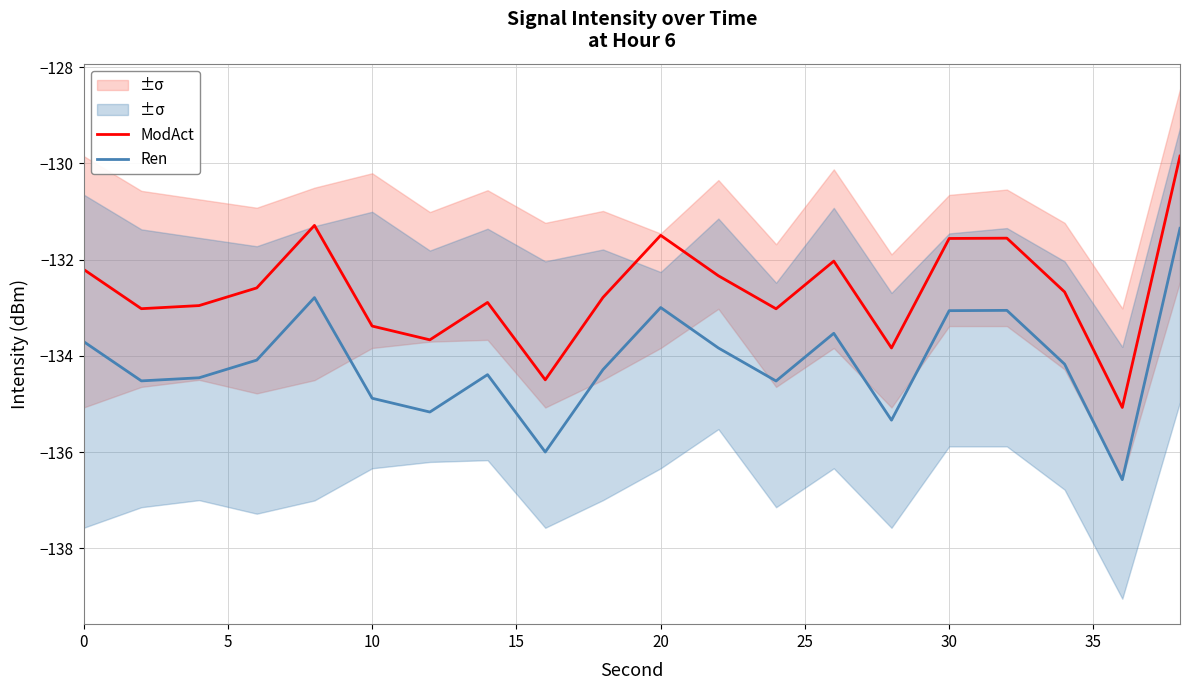

What is the minimum value for Ren?

-136.6